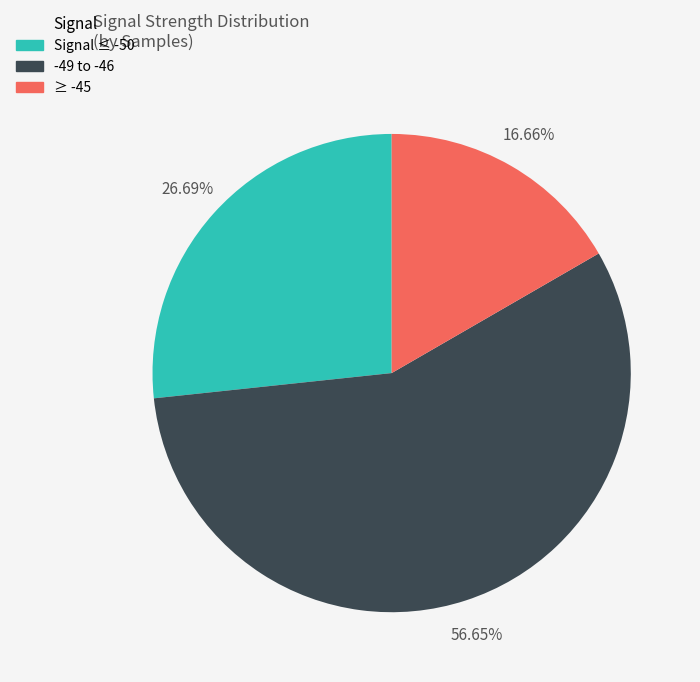

Is there any slice that represents more than half of the pie?

Yes